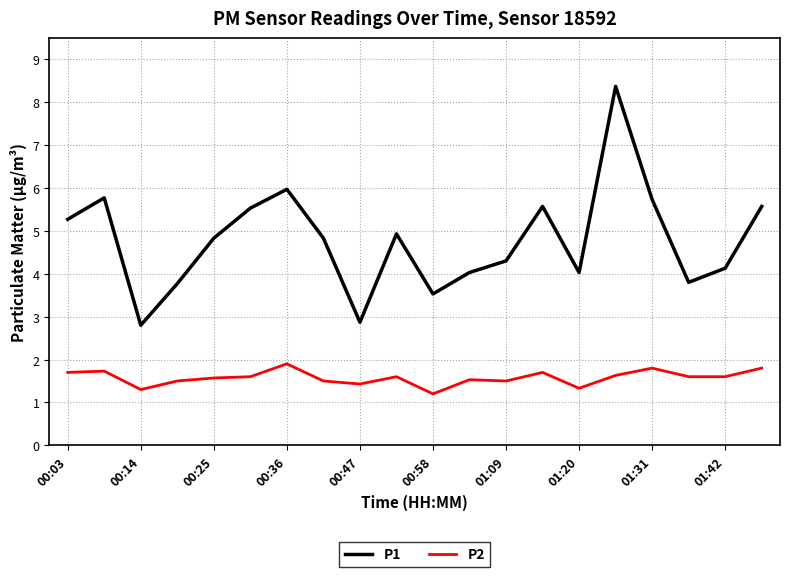

True or false: P2 and P1 cross at least once.

False